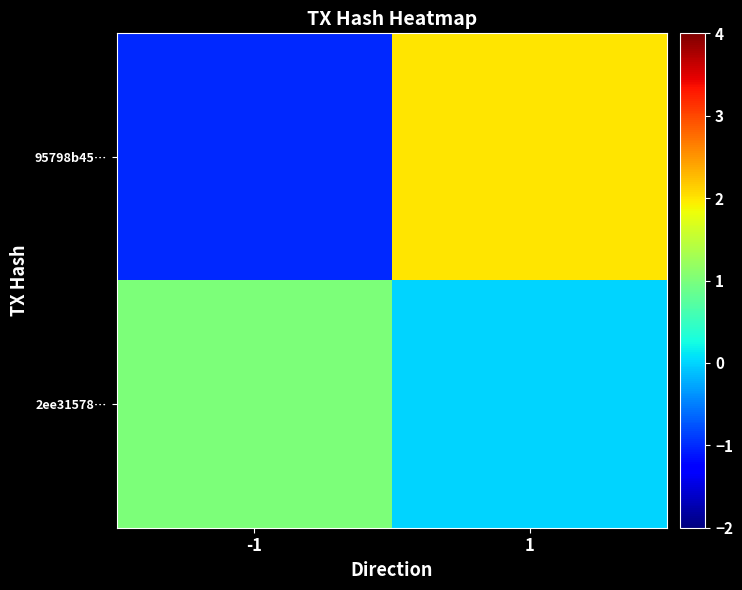

At how many categories does at least one series exceed 0?

2